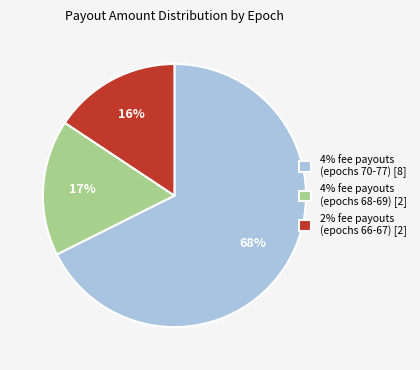

Which category accounts for the majority?

4% fee payouts (epochs 70-77) [8]